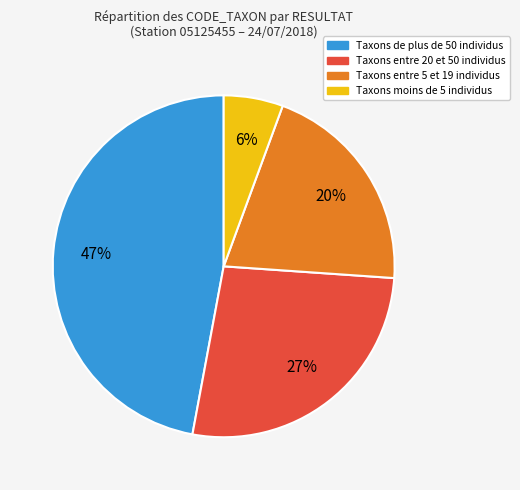

Which slice is the smallest?

Taxons moins de 5 individus